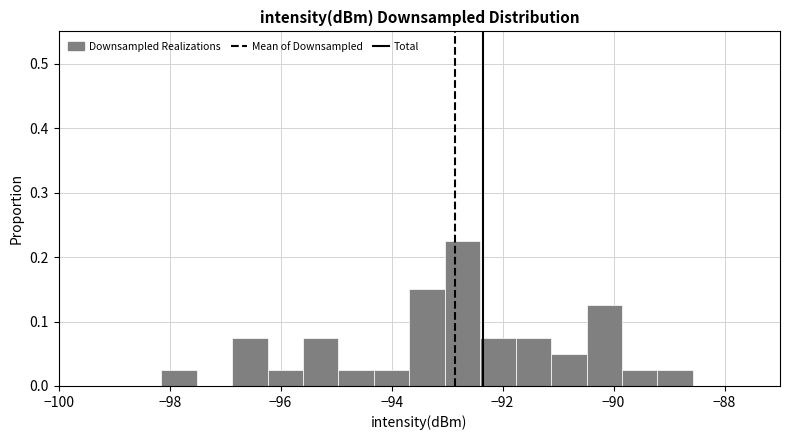

Read against the x-axis, roughly where is the centre of the tallest bar?

-92.8